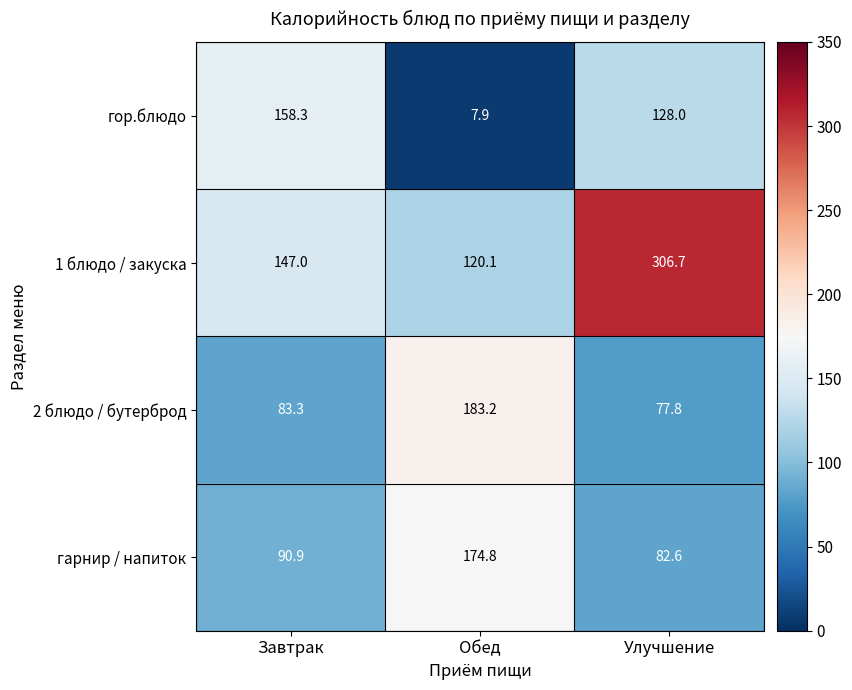

What is the sum of all гор.блюдо values?

294.2